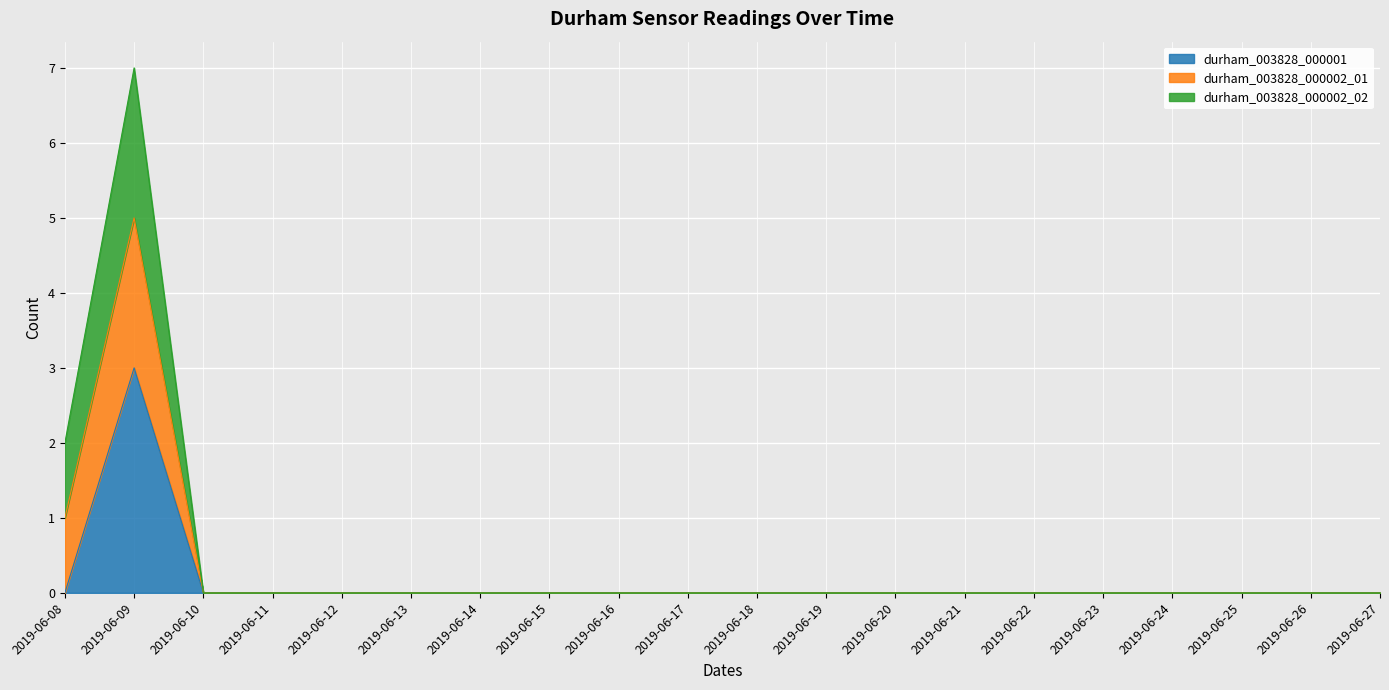

True or false: durham_003828_000001 and durham_003828_000002_01 intersect in this chart.

False